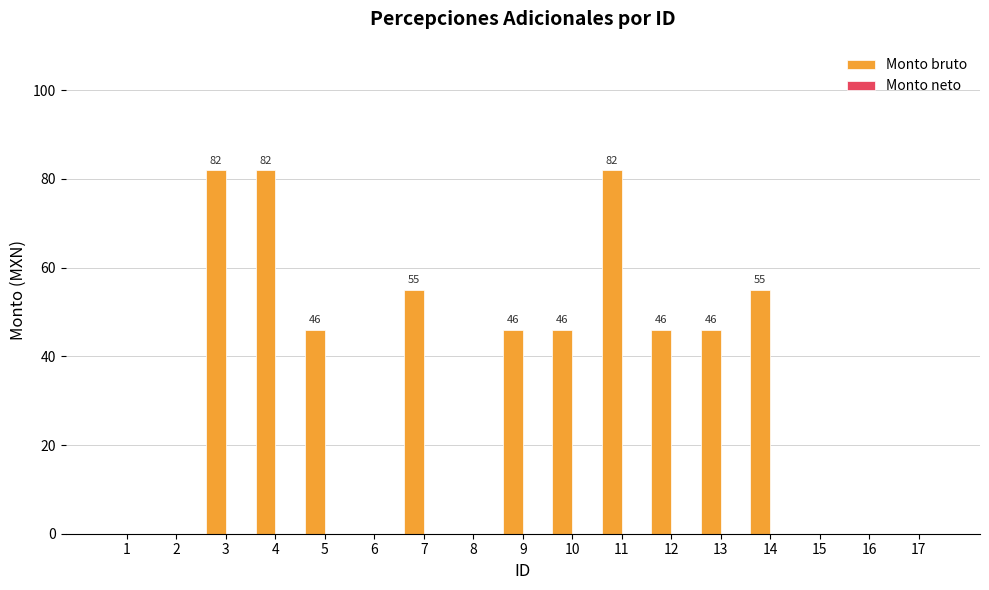

The chart shows a value of 55 at 7. True or false?

True